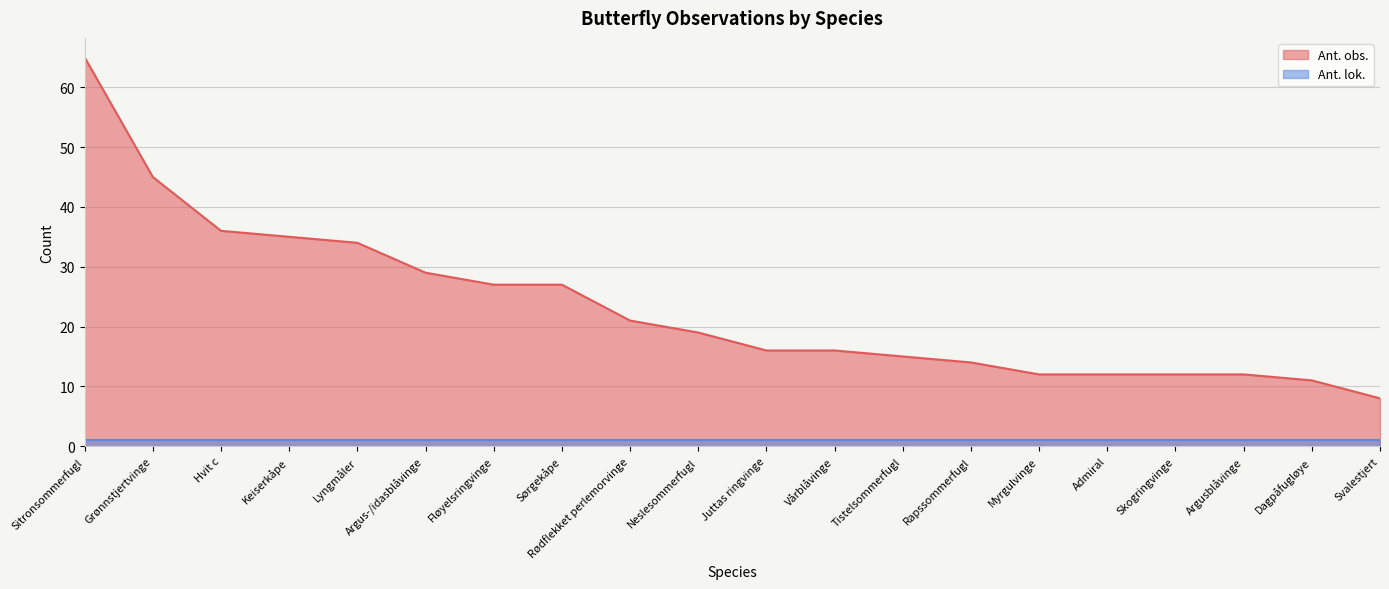

Count the number of values greater than 19.

9